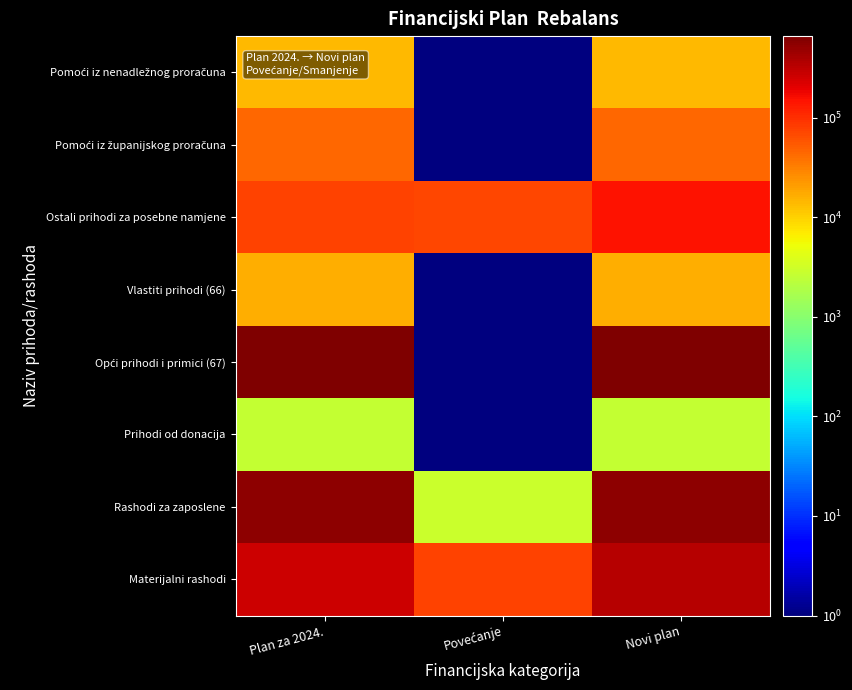

Count the number of categories in the chart.

3